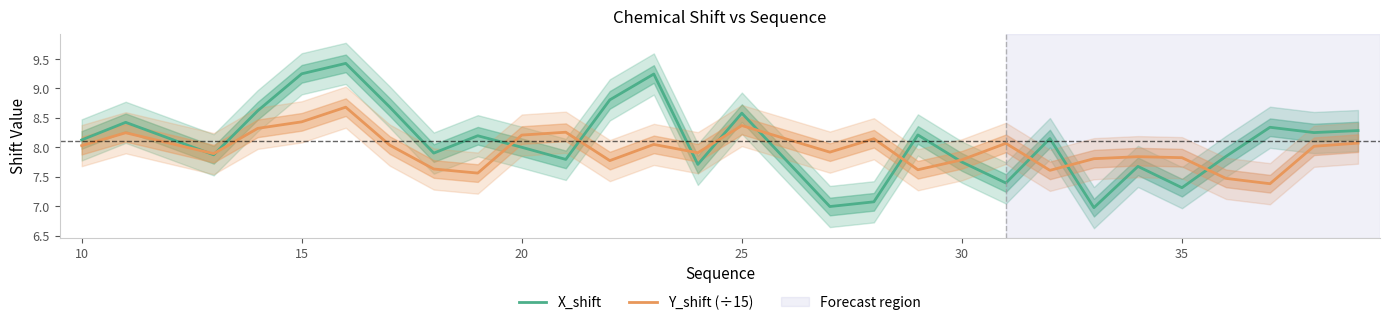

Which series has the largest range (max minus min)?

X_shift